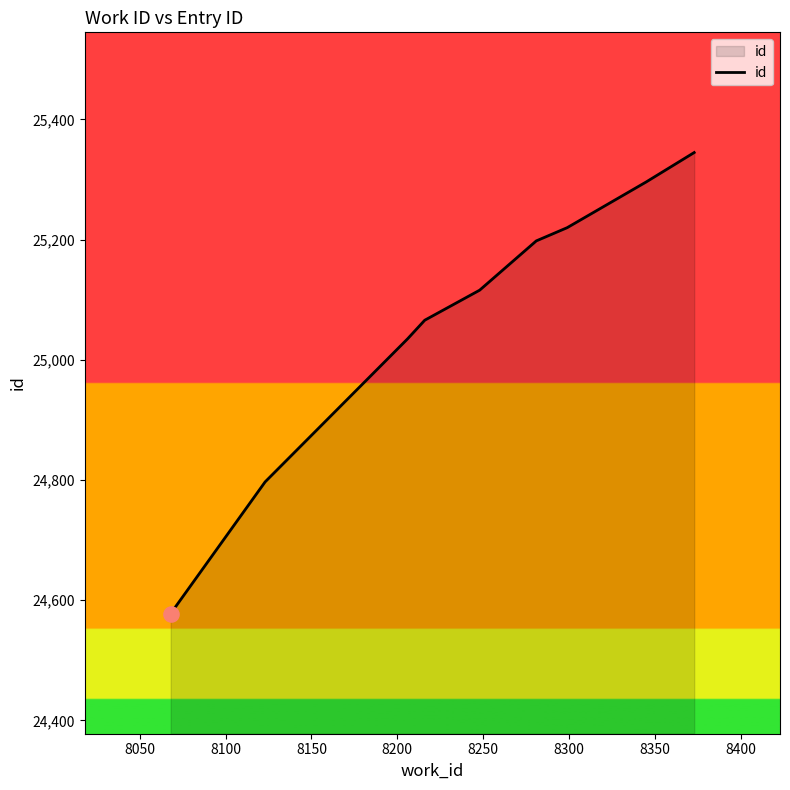

What is the maximum value shown in the chart?

25345